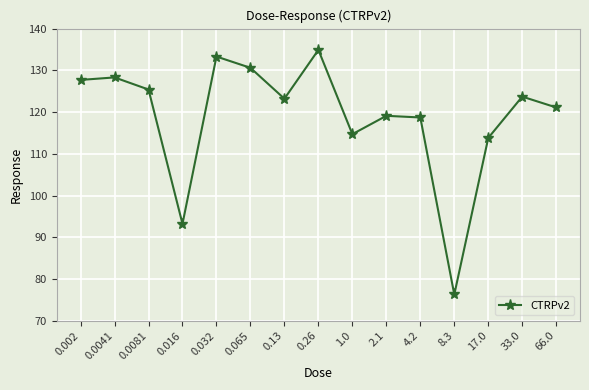

What is the difference between the second highest and second lowest values?

40.1